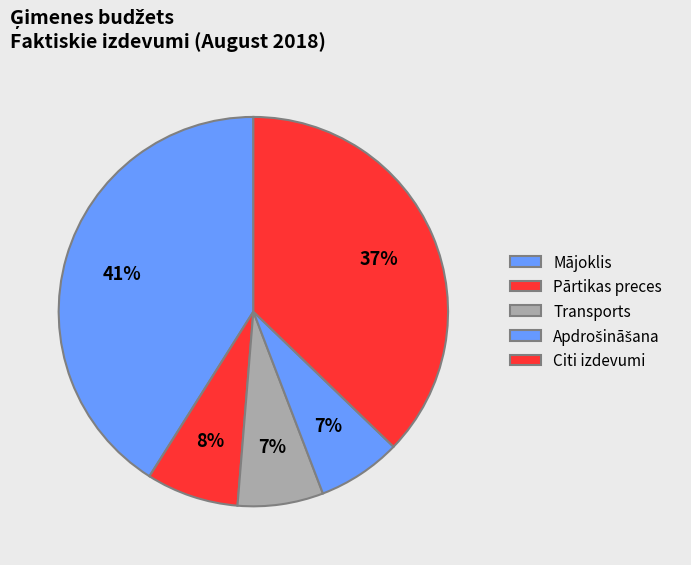

How many segments does this pie chart have?

5